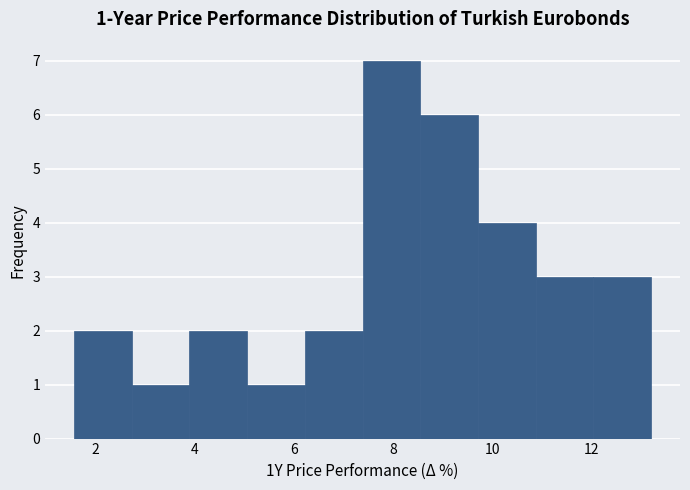

Over which range of the x-axis is the bar tallest?

7.4 to 8.6